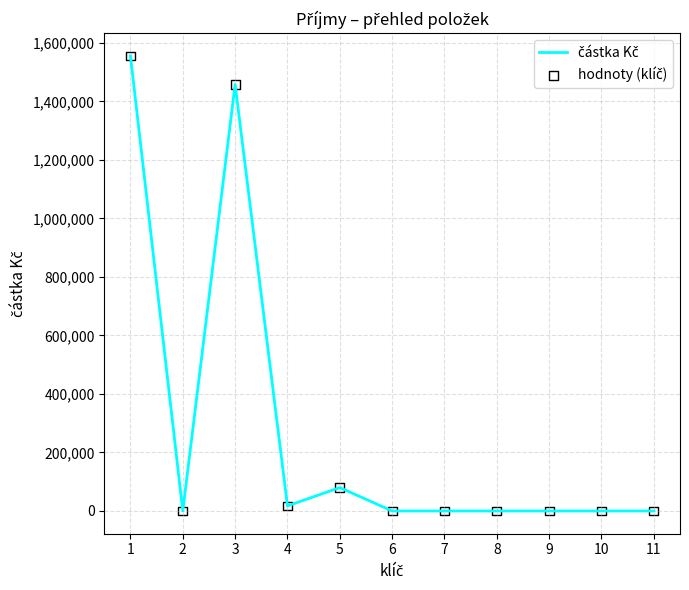

What is the maximum value shown in the chart?

1555583